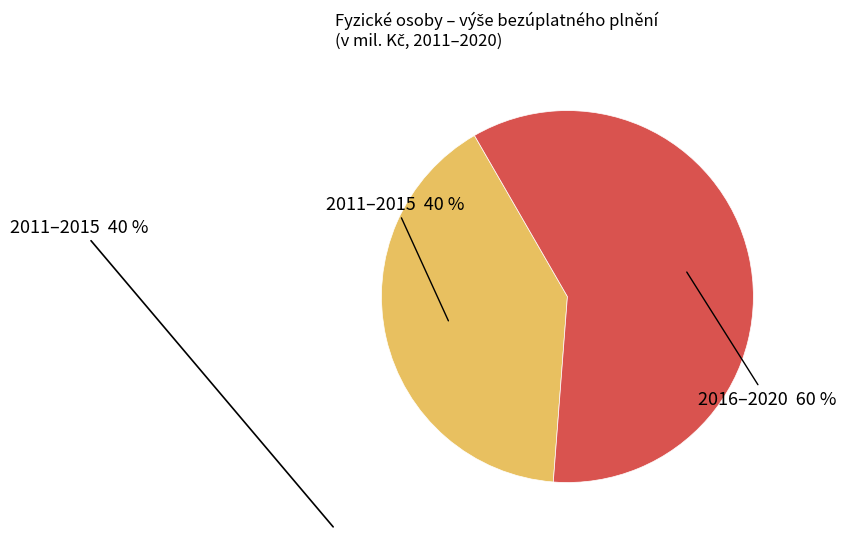

How many segments does this pie chart have?

2